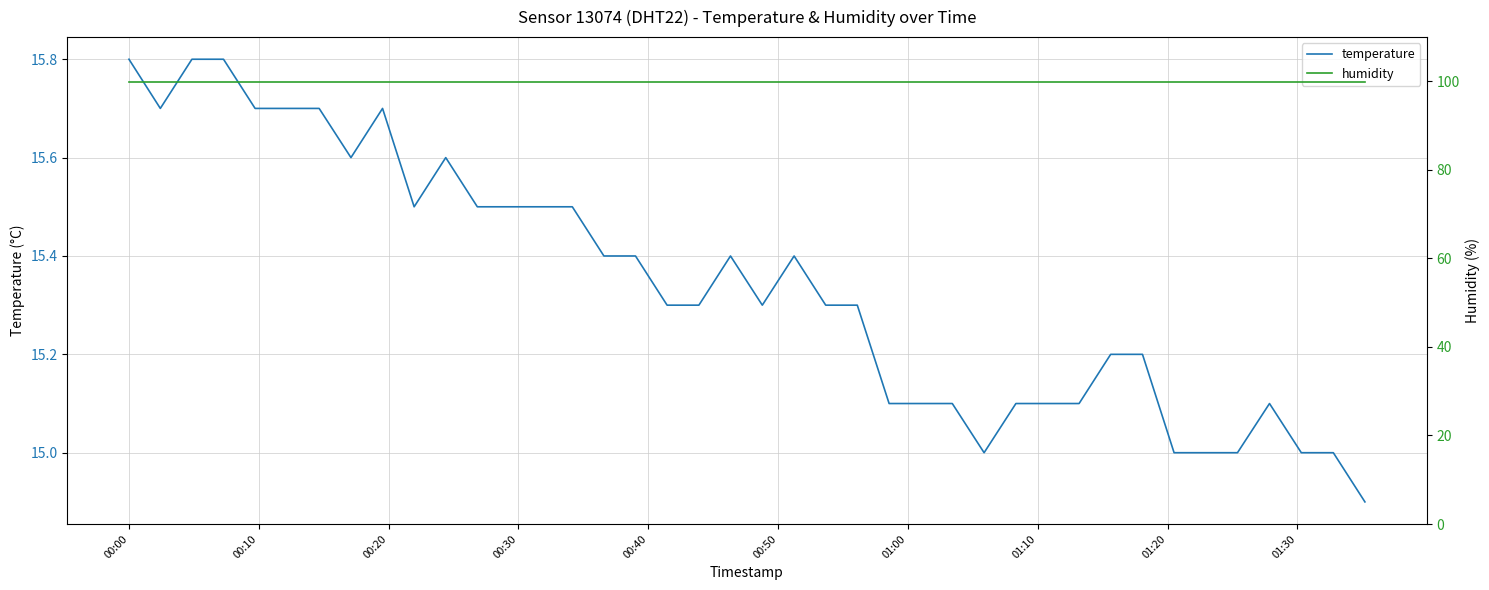

What is the maximum value for temperature?

15.8